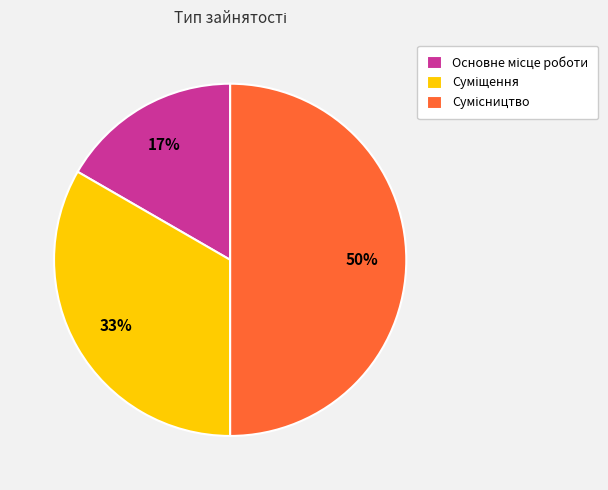

To the nearest percent, what is the difference between the largest and smallest slice percentages?

33%